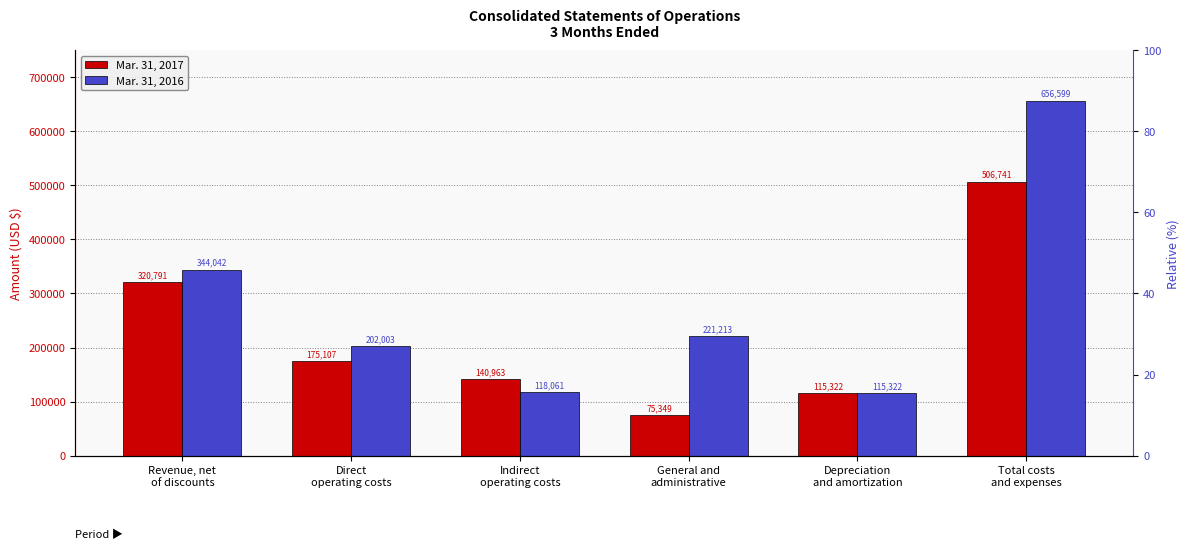

Does the chart contain stacked bars?

No